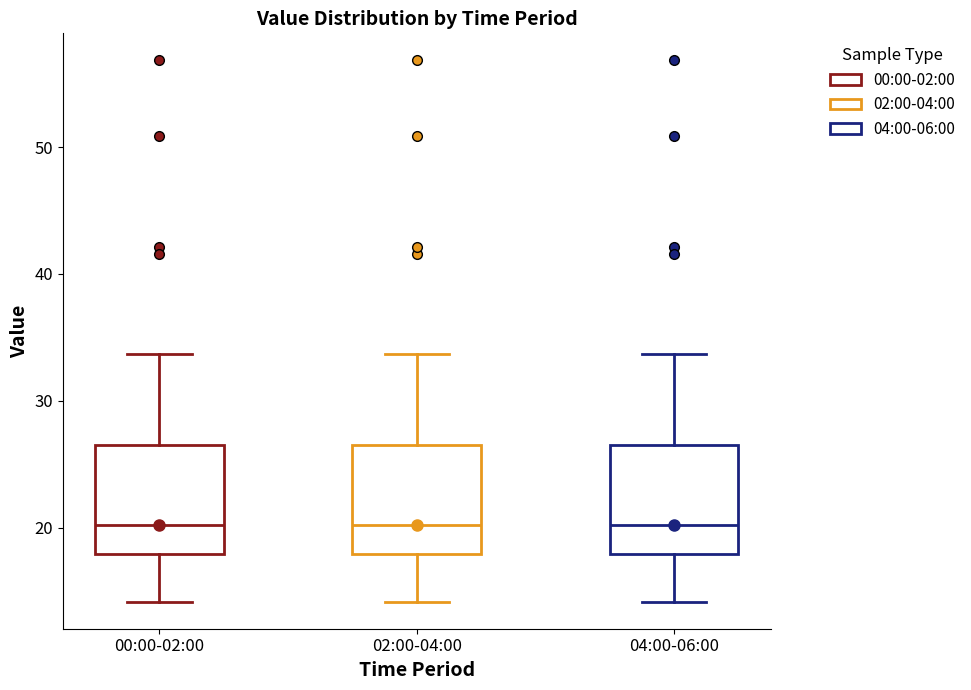

Where does the upper whisker of the box for 02:00-04:00 end on the y-axis? The values are not printed on the chart, so give them approximately, as read against the axis.

34